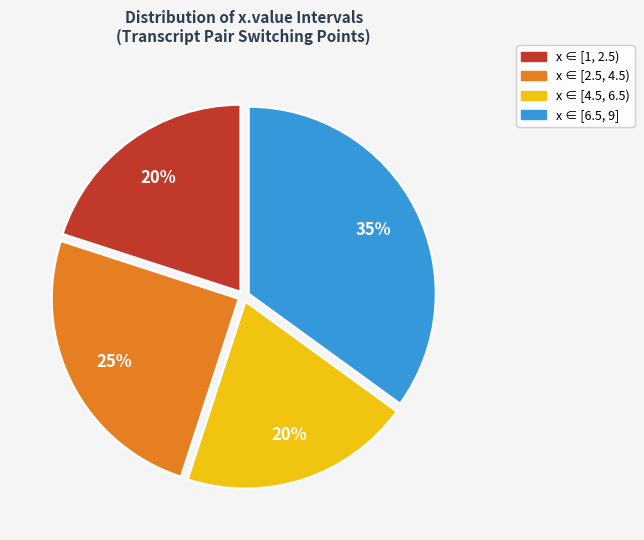

Is there any slice that represents more than half of the pie?

No